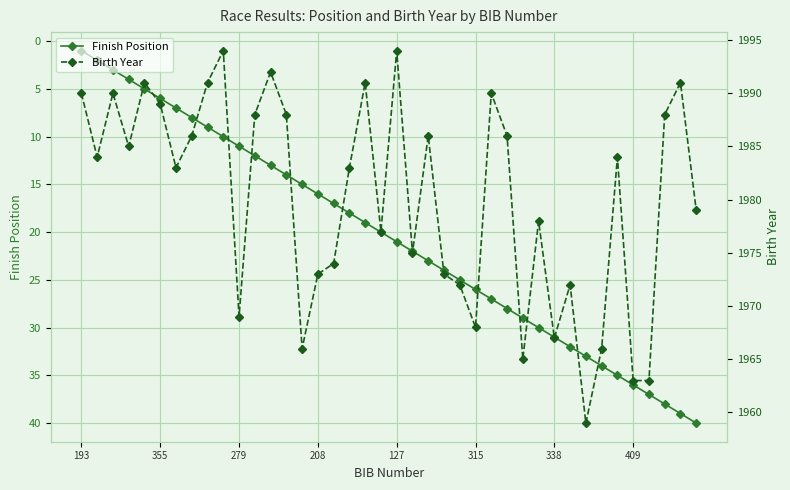

What is the highest value of the Finish Position series?

40